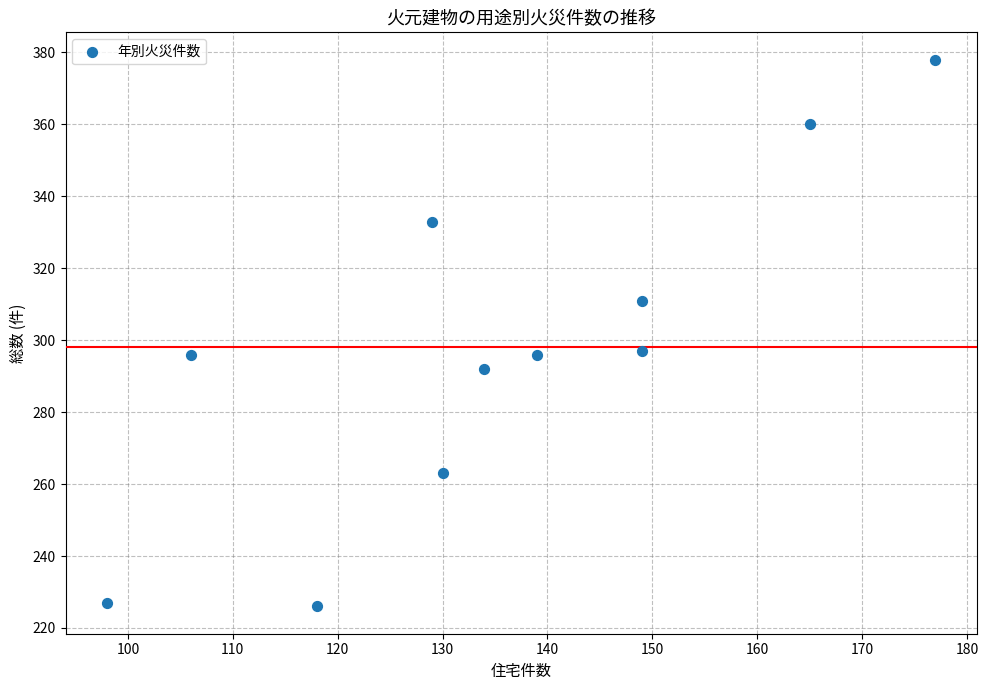

What is the range of X values (max minus min)?

79